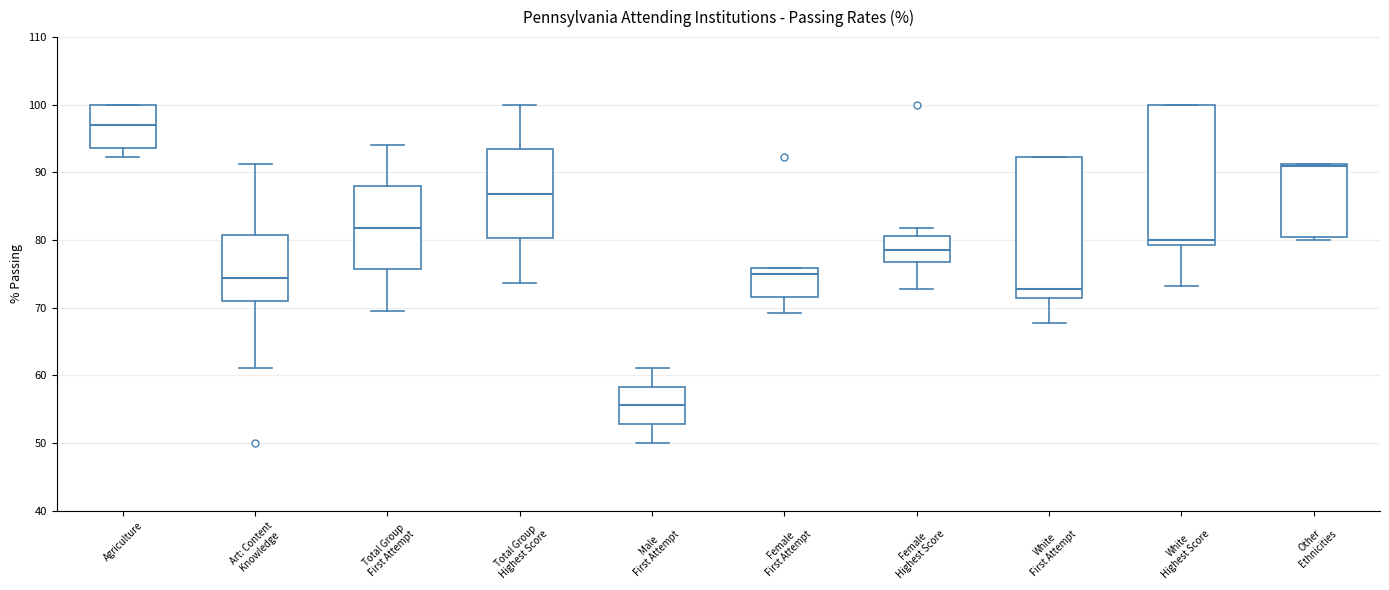

Where is the lower edge of the box for Female Highest Score on the y-axis? The values are not printed on the chart, so give them approximately, as read against the axis.

77